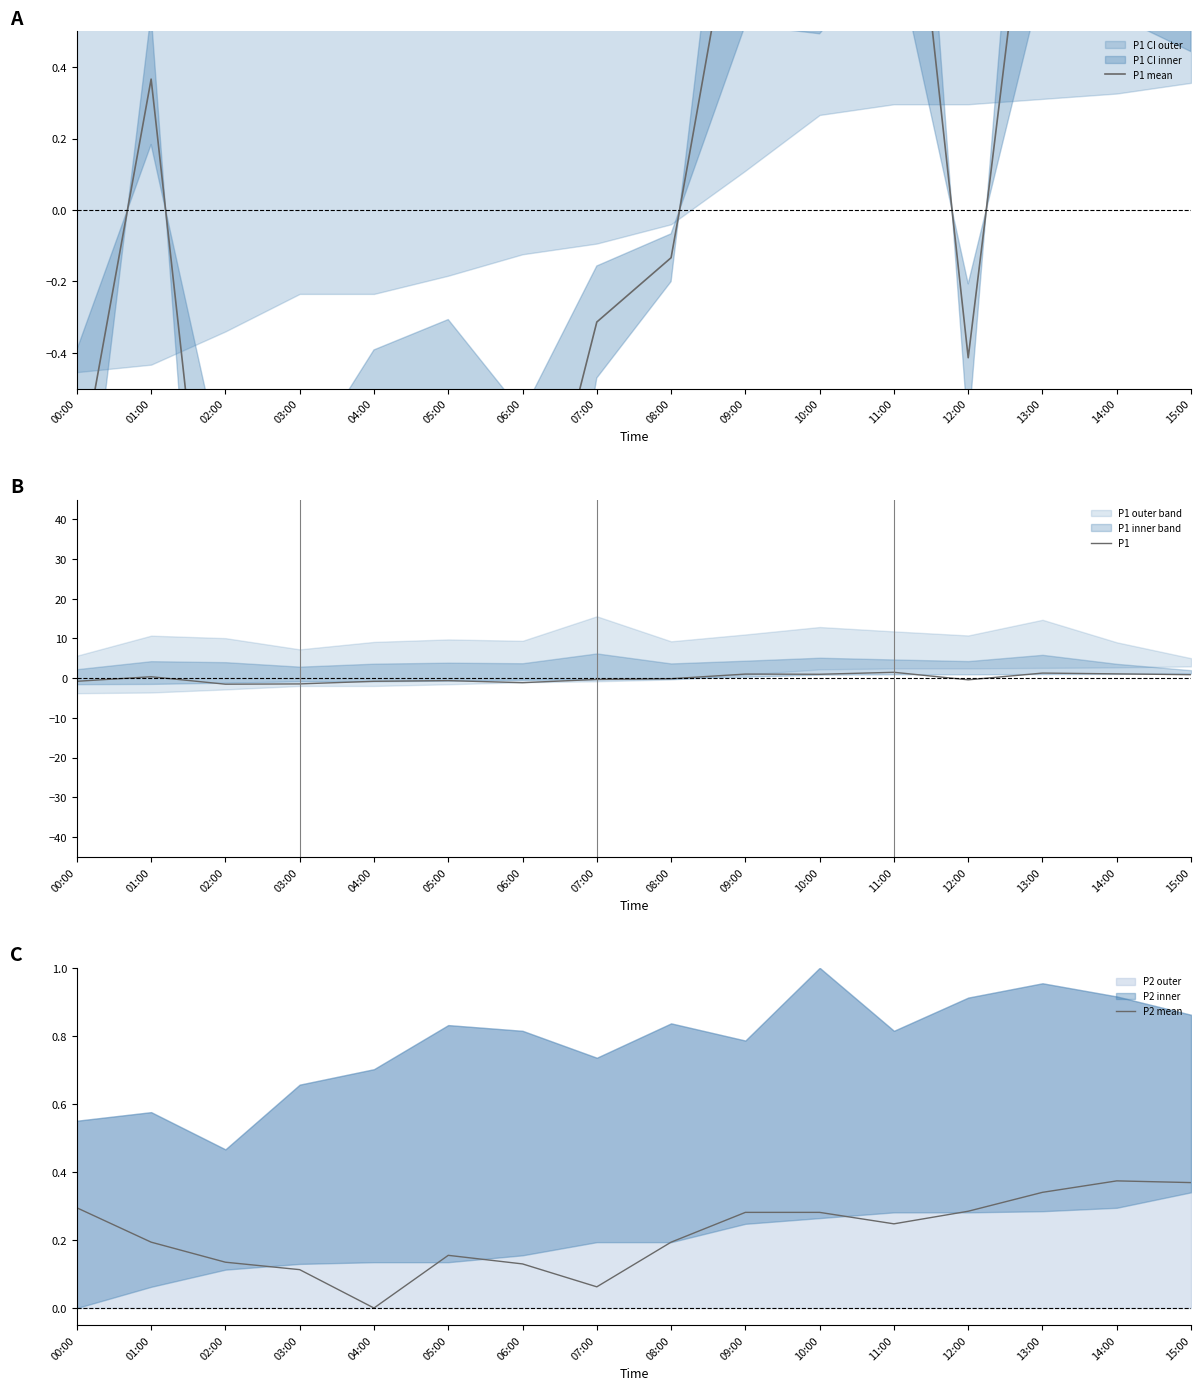

True or false: P1 has more than 2 points higher than both neighbors.

True